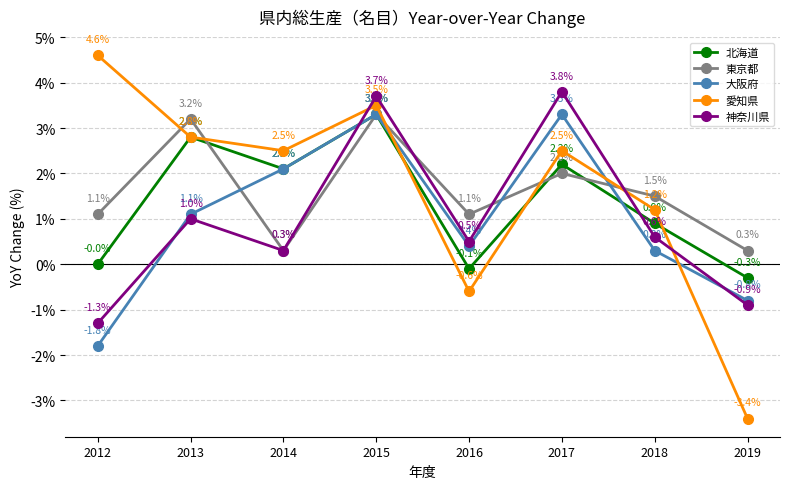

What is the value of the 北海道 point at the 8th from the left?

-0.3